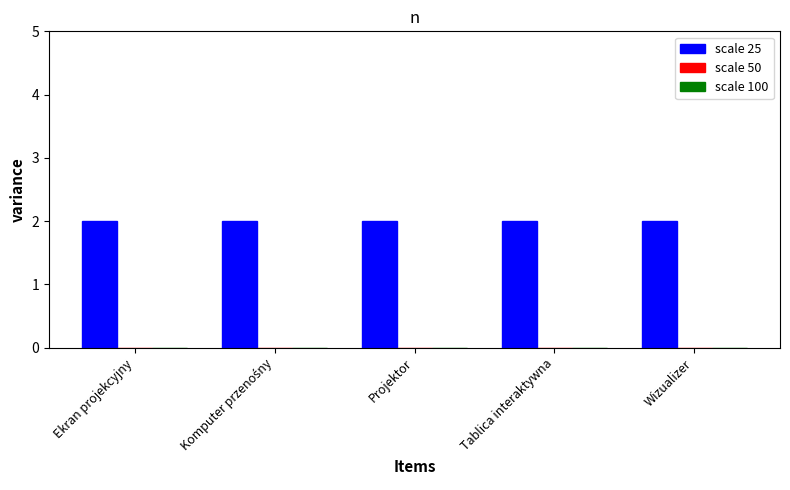

Is it true that scale 25 equals 1 at Komputer przenośny?

False